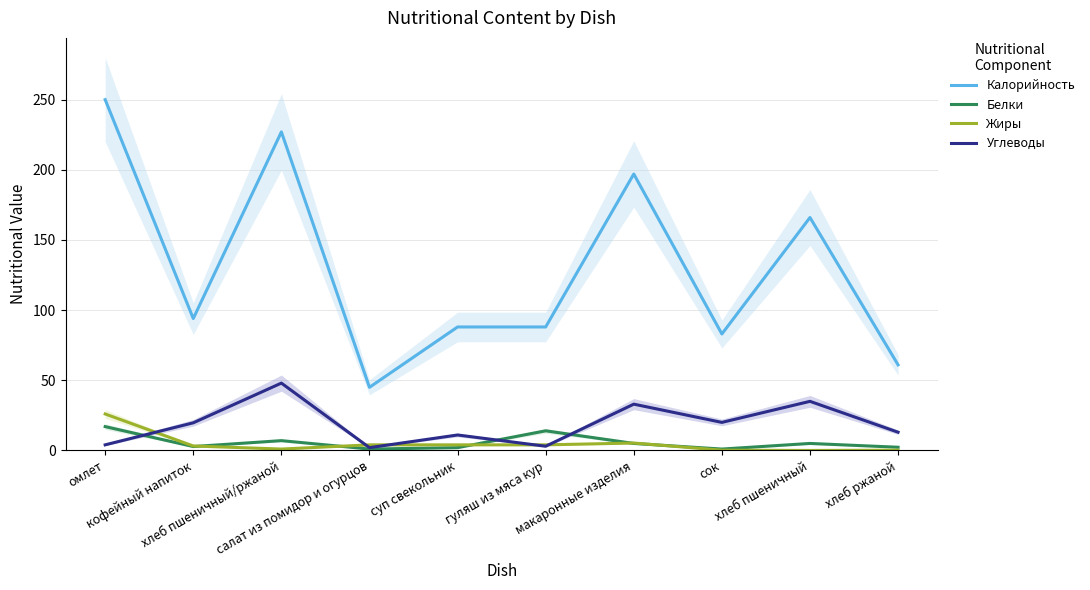

Where is Жиры nearest to the value 13?

макаронные изделия